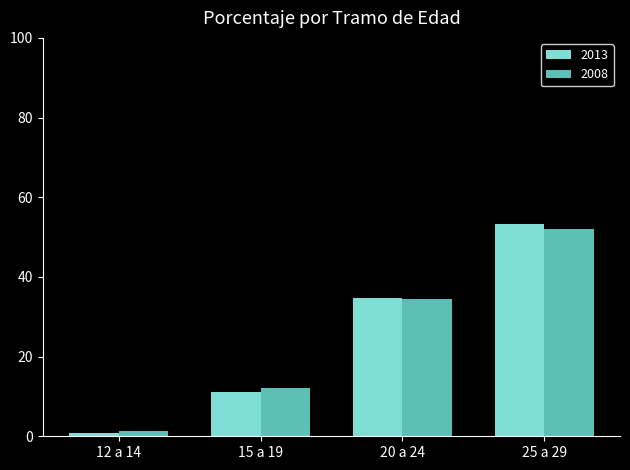

What is the difference between the 2008 values at 15 a 19 and 20 a 24?

22.3